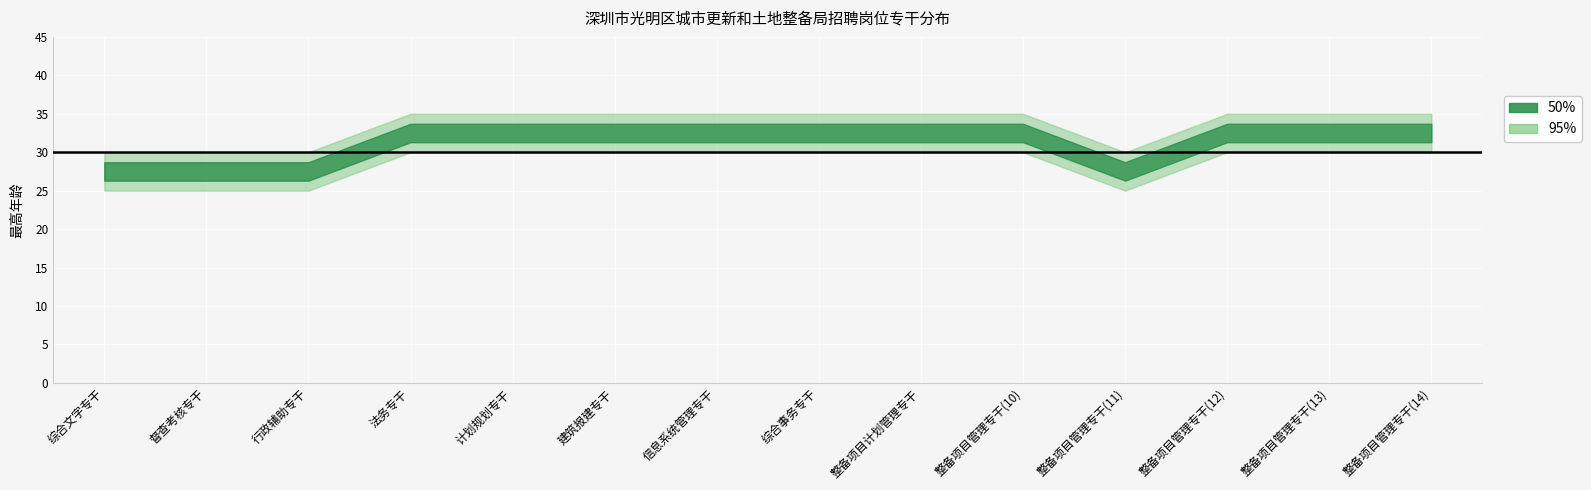

True or false: 最高年龄_lower and 拟聘人数 cross at least once.

False